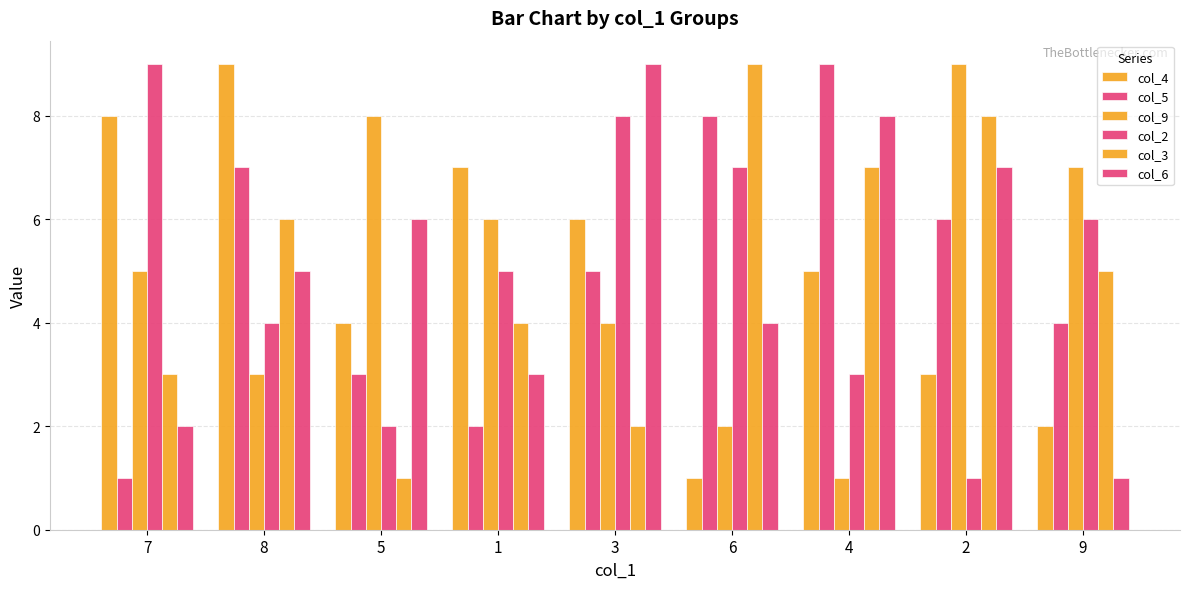

Where is col_3 nearest to the value 5?

9